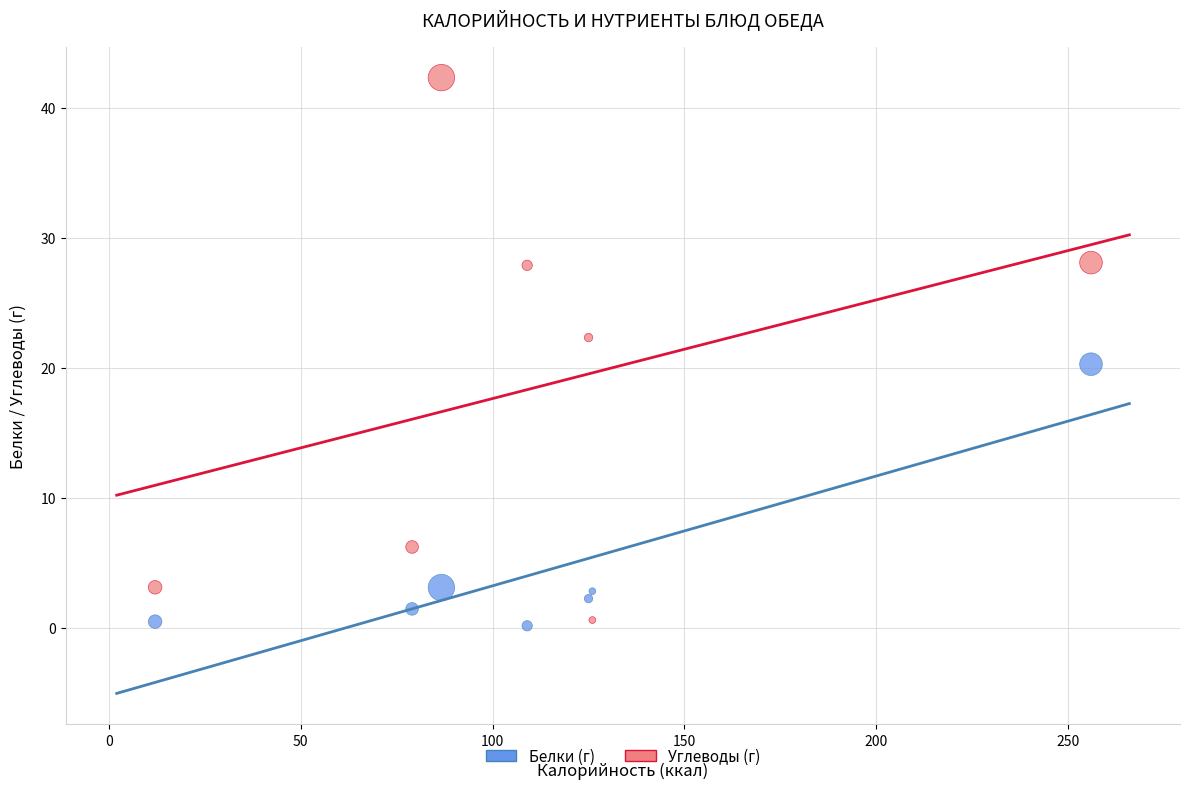

Across all data points, what is the range of X values (max minus min)?

244.0